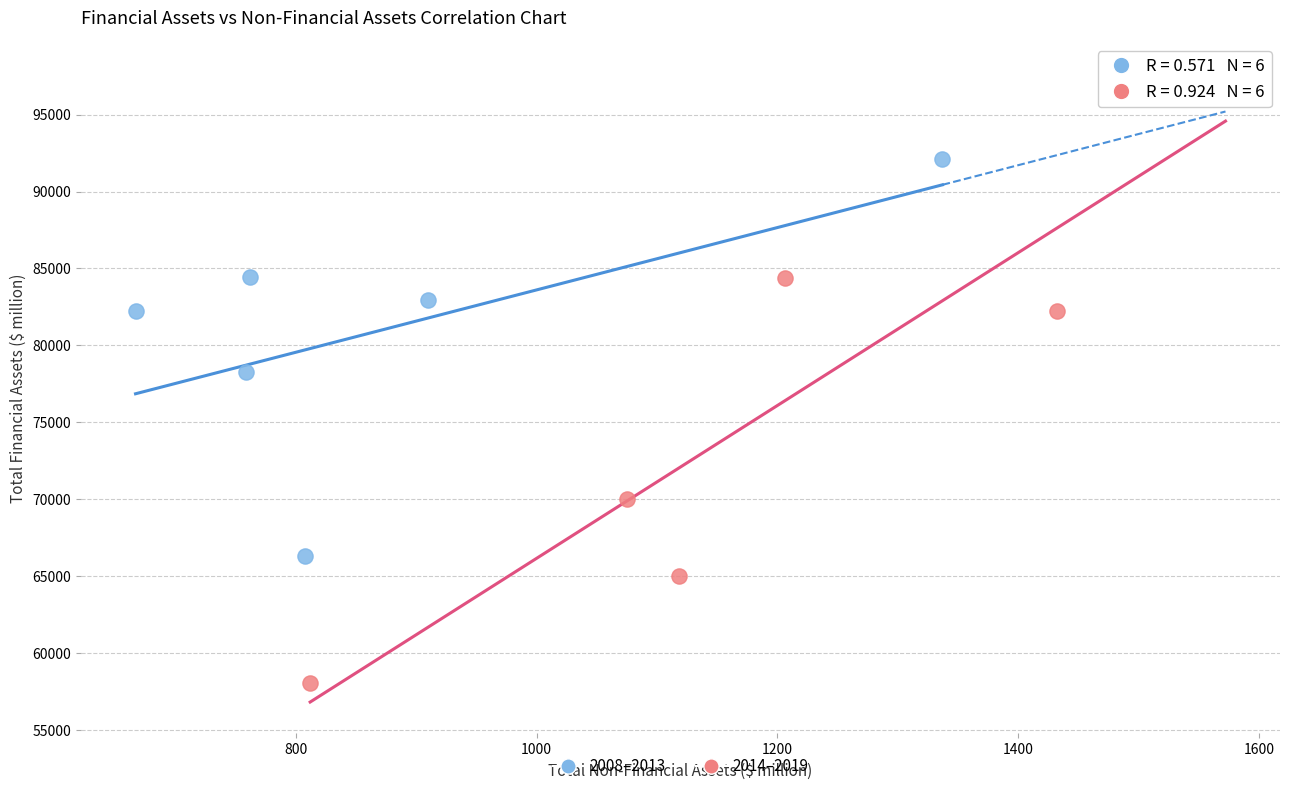

Which series reaches the minimum Y coordinate?

2014–2019